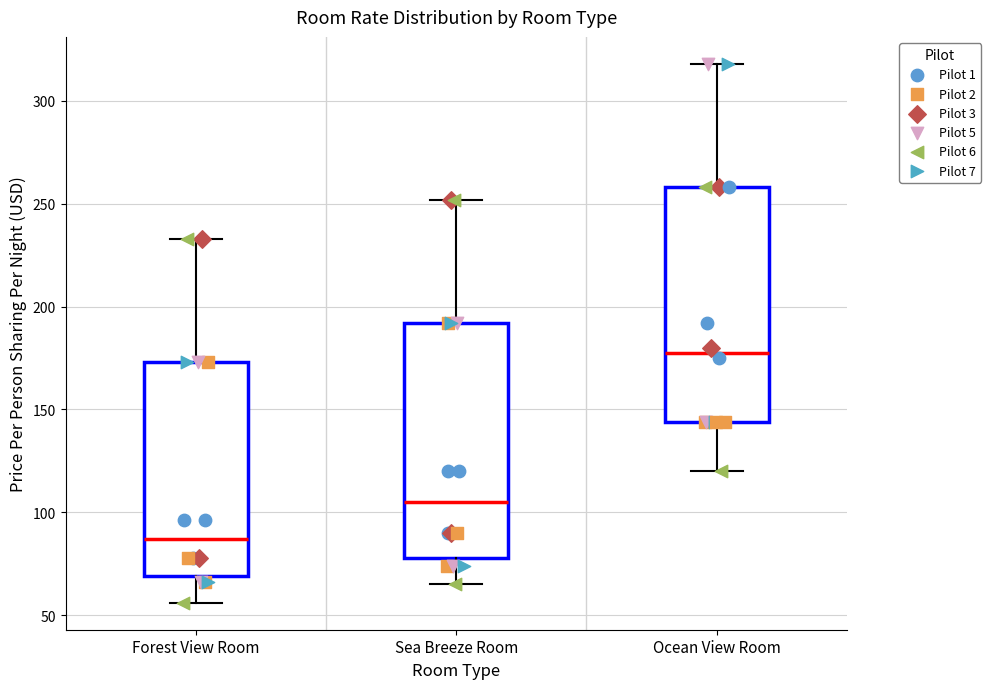

Reading left to right, read every box against the y-axis: the position of its median line, the range the box covers, and the ends of its whiskers. The values are not printed on the chart, so give them approximately, as read against the axis.

Forest View Room: median 85, box 70 to 175, whiskers 55 to 235
Sea Breeze Room: median 105, box 80 to 190, whiskers 65 to 250
Ocean View Room: median 180, box 145 to 260, whiskers 120 to 320